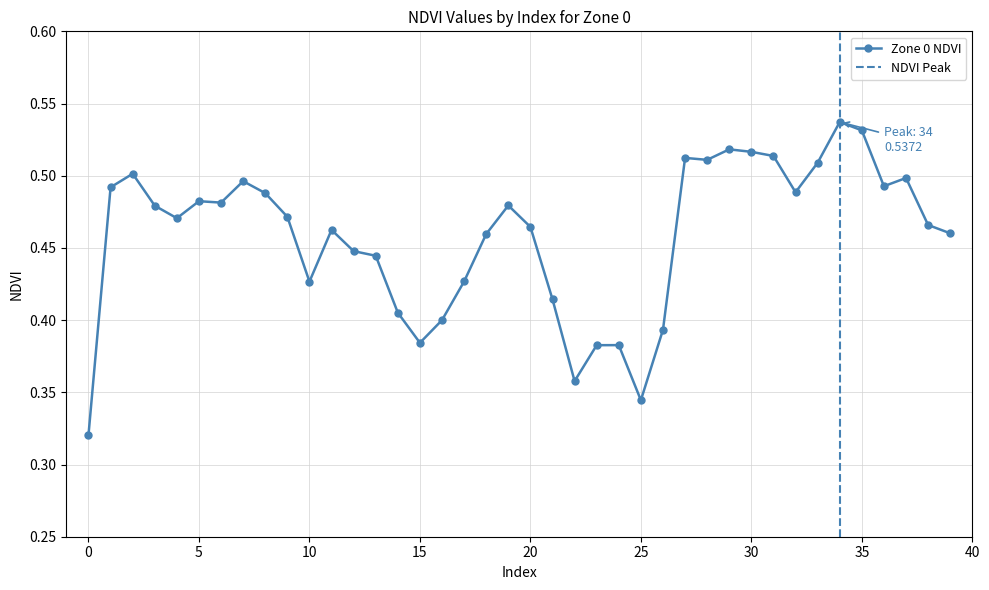

List the labels in order of value, smallest first.

0, 25, 22, 23, 24, 15, 26, 16, 14, 21, 10, 17, 13, 12, 18, 39, 11, 20, 38, 4, 9, 3, 19, 6, 5, 8, 32, 1, 36, 7, 37, 2, 33, 28, 27, 31, 30, 29, 35, 34